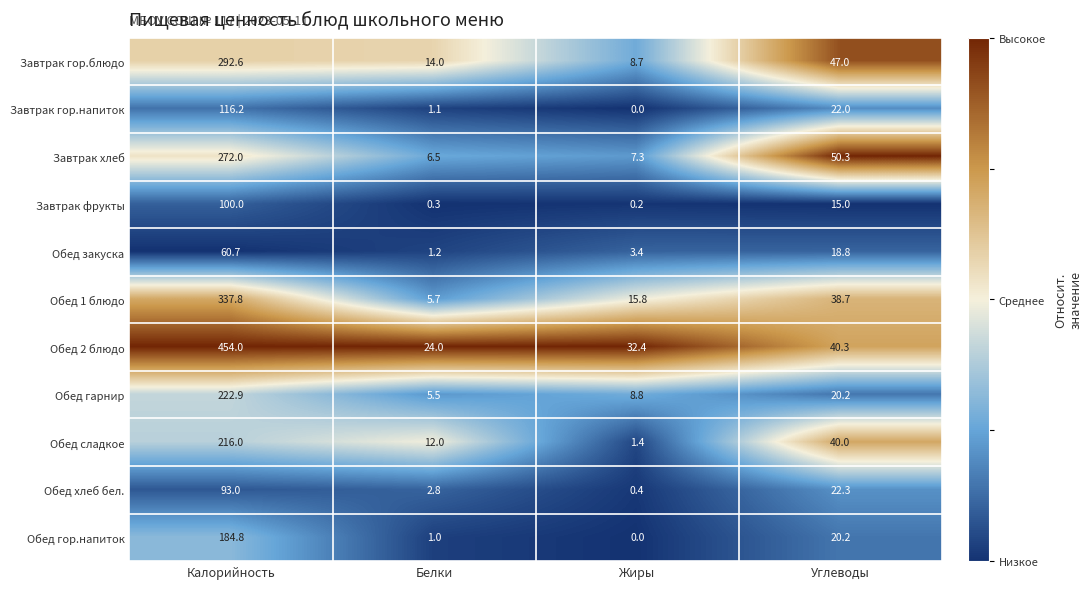

Which series has the largest total across all categories?

Обед 2 блюдо